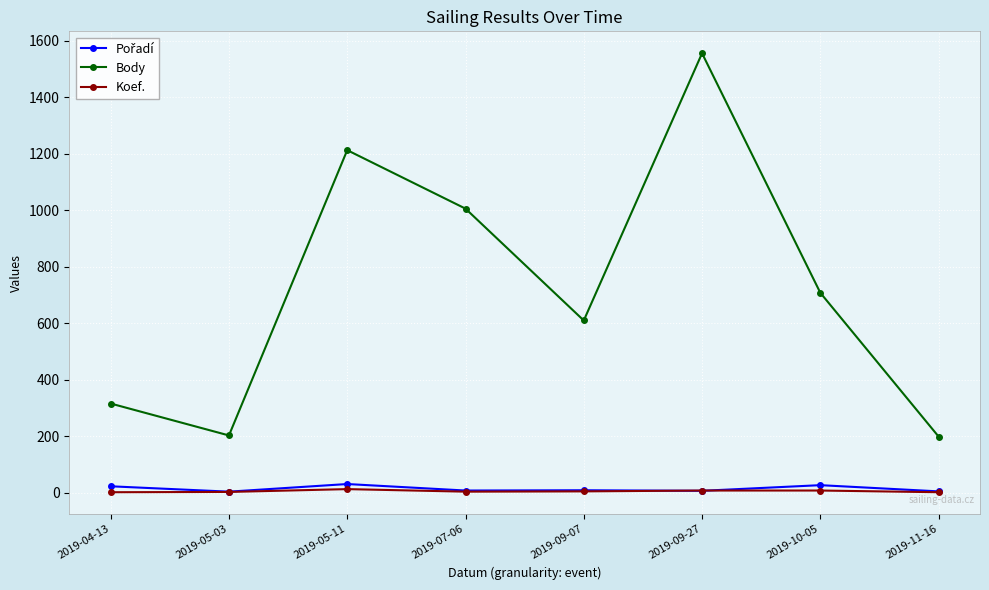

What is the label of the 8th point from the left?

2019-11-16